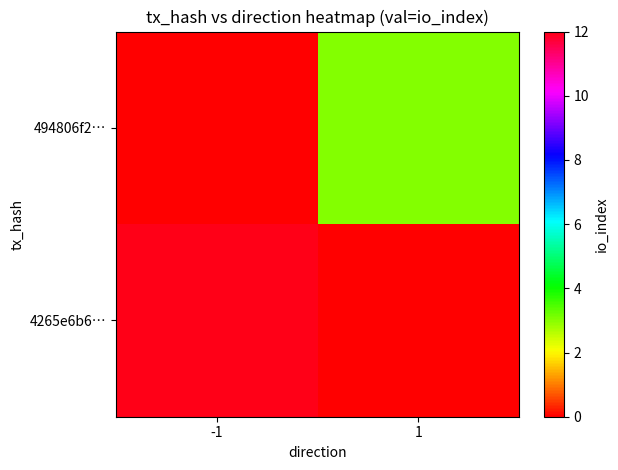

List the series in order of their peak value, lowest first.

494806f2…, 4265e6b6…